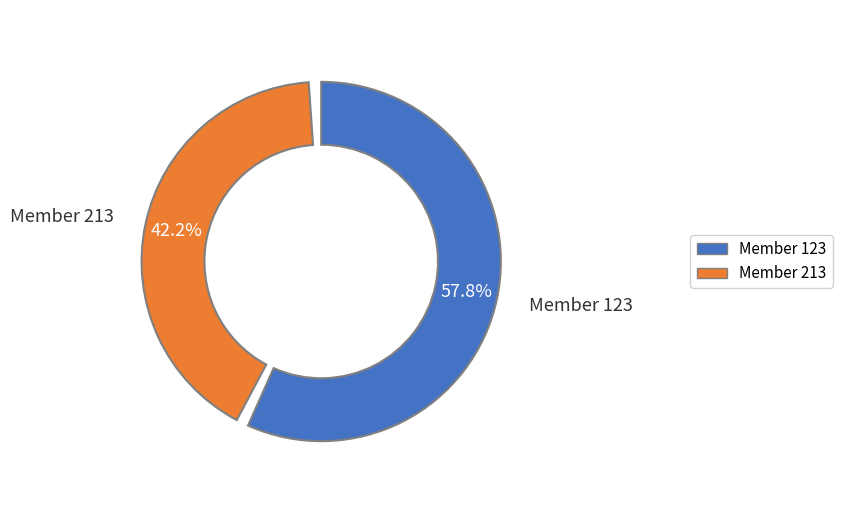

What percentage is the 213 slice, to the nearest percent?

42%